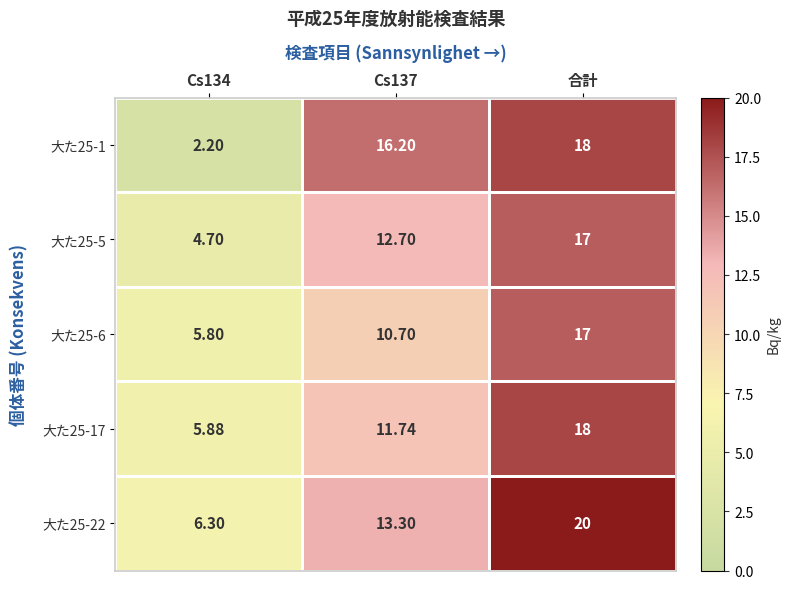

How many data points does each series have?

3